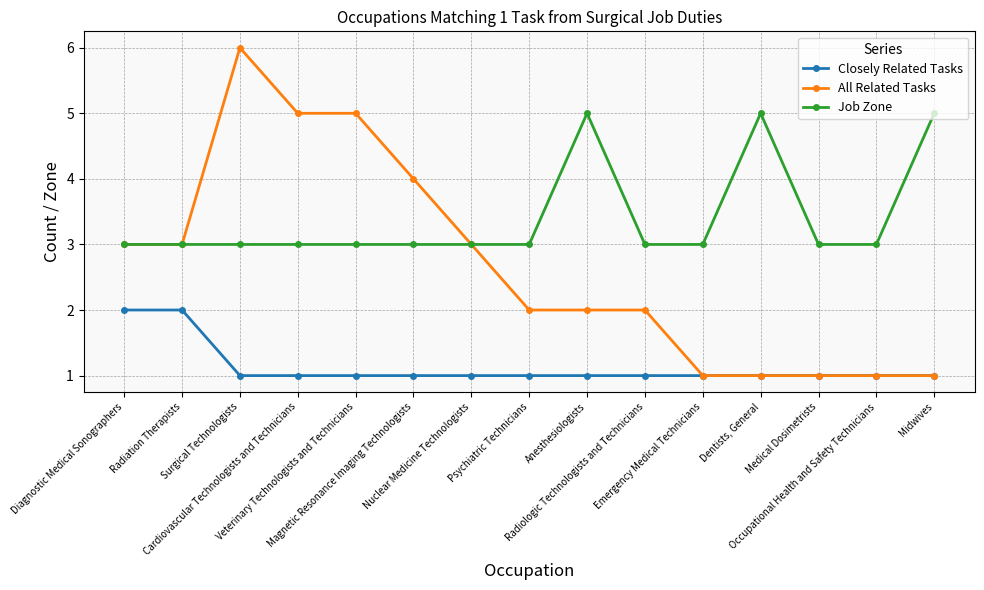

List the series in order of their overall mean, lowest first.

Closely Related Tasks, All Related Tasks, Job Zone